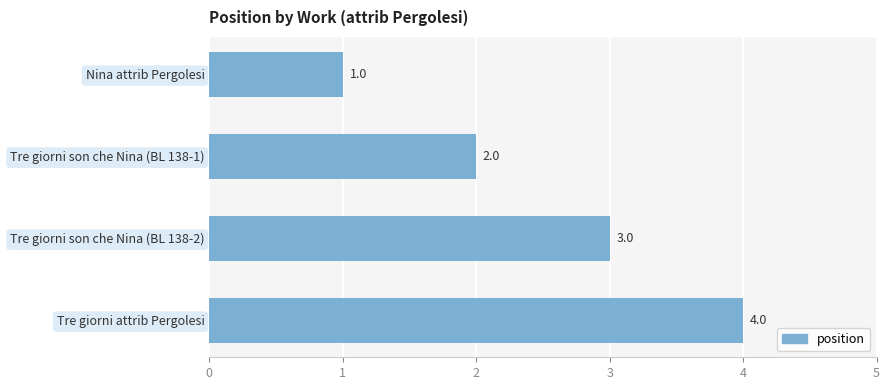

At which label is the value closest to 2?

Tre giorni son che Nina (BL 138-1)